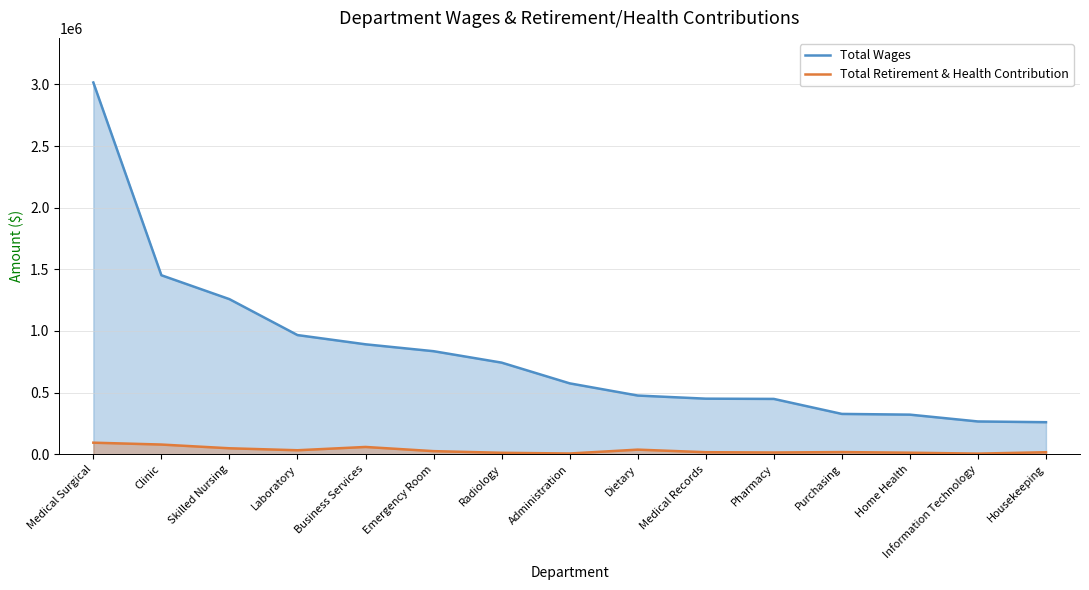

True or false: Total Retirement & Health Contribution and Total Wages intersect in this chart.

False